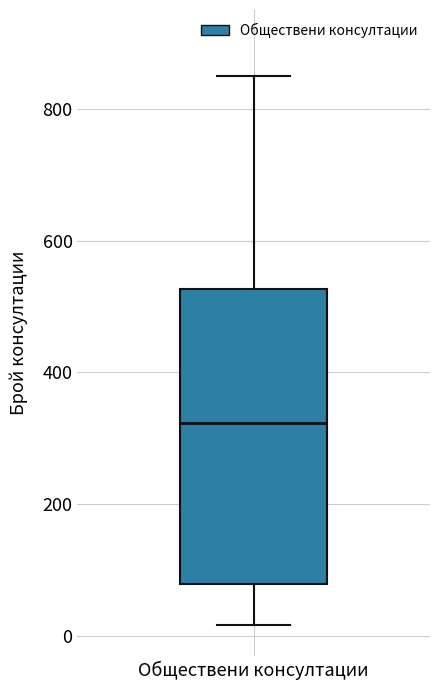

Transcribe this box plot: give where the median line is, the range the box spans, and where the two whiskers end, as read against the y-axis. The values are not printed on the chart, so give them approximately, as read against the axis.

median 320, box 80 to 520, whiskers 20 to 860